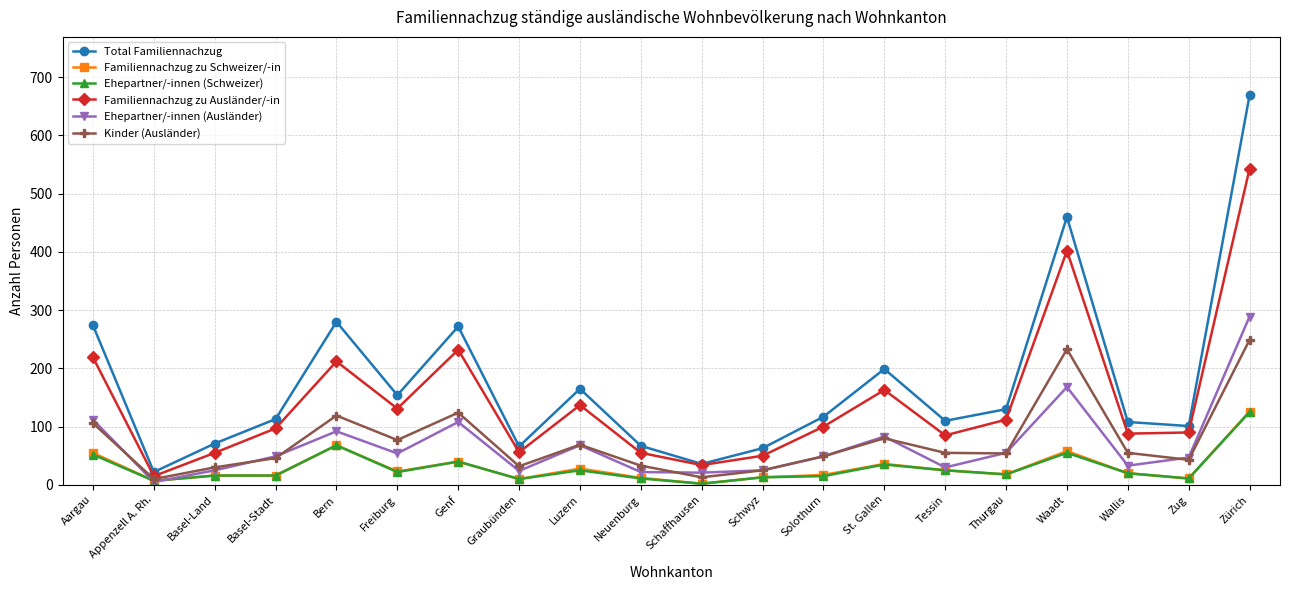

What is the total value across all series at Graubünden?

198